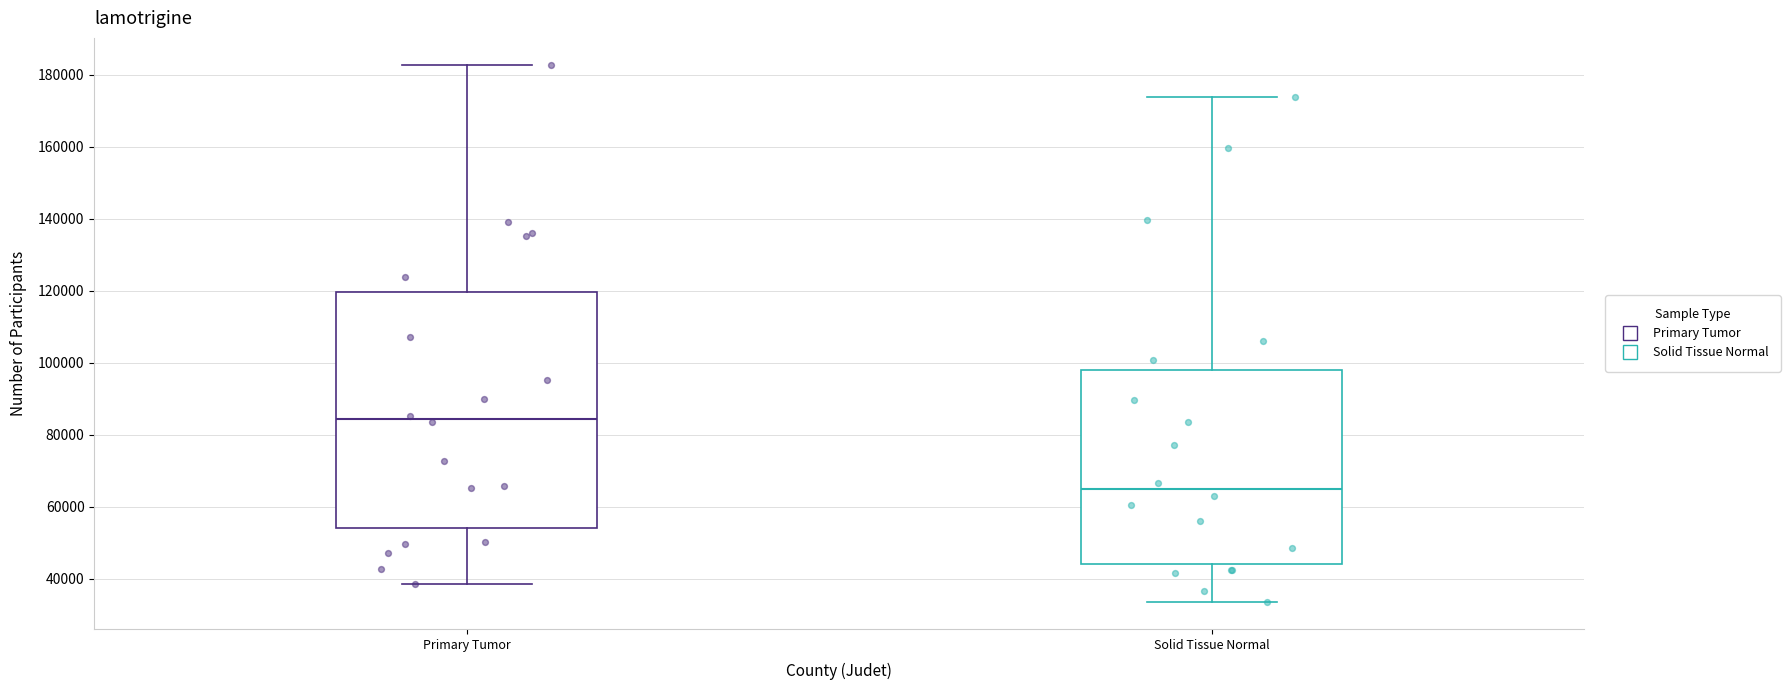

Reading left to right, transcribe this box plot: for each box, give where its median line is, the range the box spans, and where its two whiskers end, as read against the y-axis. The values are not printed on the chart, so give them approximately, as read against the axis.

Primary Tumor: median 84000, box 54000 to 120000, whiskers 38000 to 182000
Solid Tissue Normal: median 64000, box 44000 to 98000, whiskers 34000 to 174000